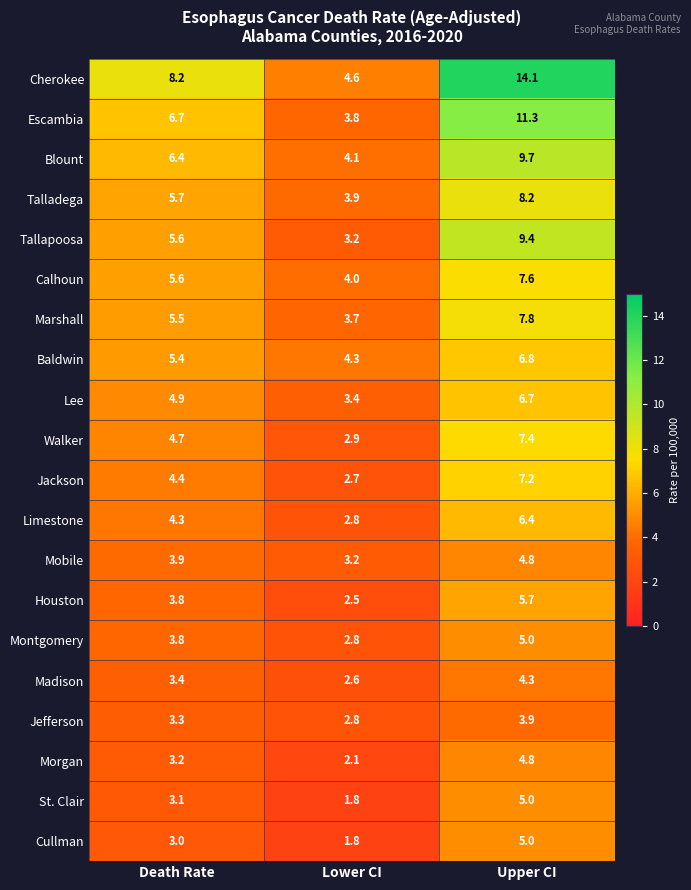

List the labels in order of Jefferson value, largest first.

Upper CI, Death Rate, Lower CI